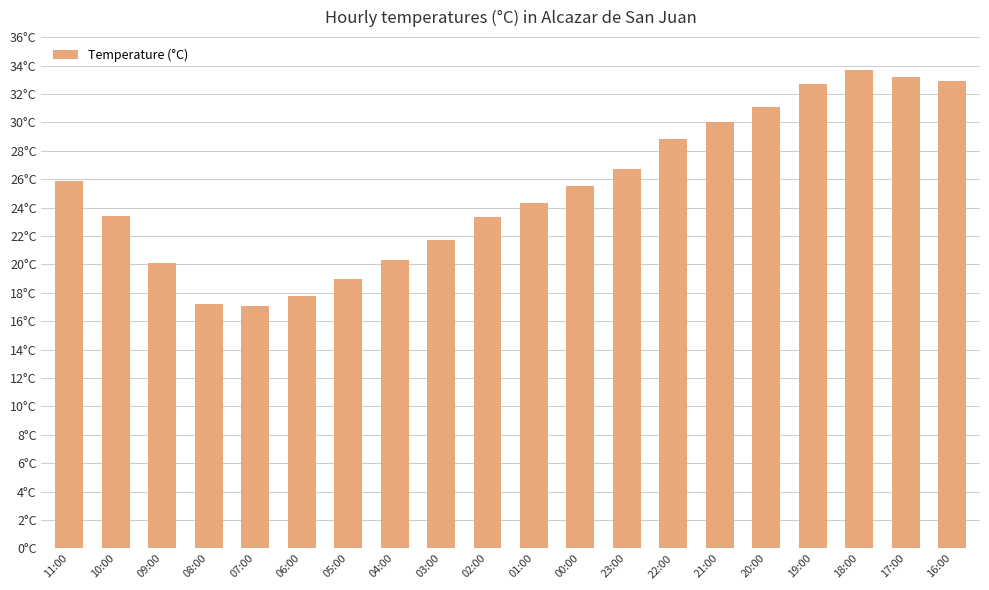

Which has a higher value, 05:00 or 04:00?

04:00